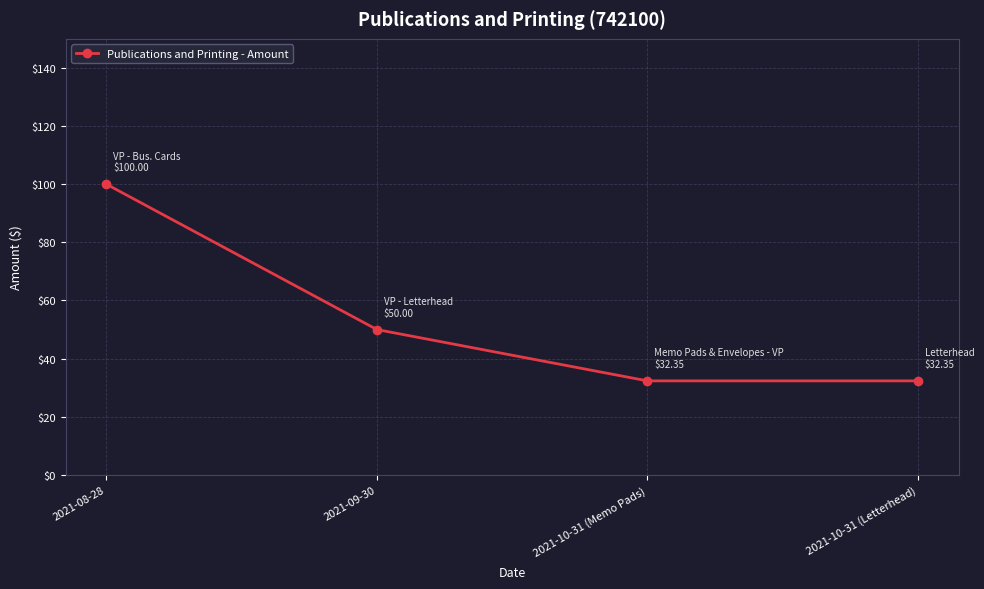

What is the sum of all values?

214.7